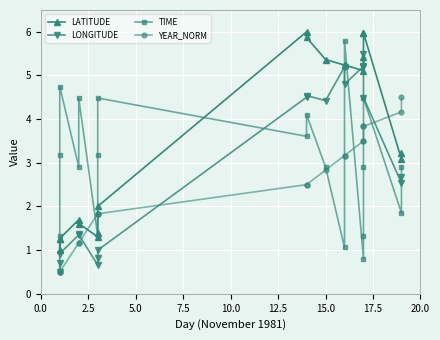

Rank the series at 0.0 from lowest to highest value.

YEAR_NORM, LONGITUDE, LATITUDE, TIME